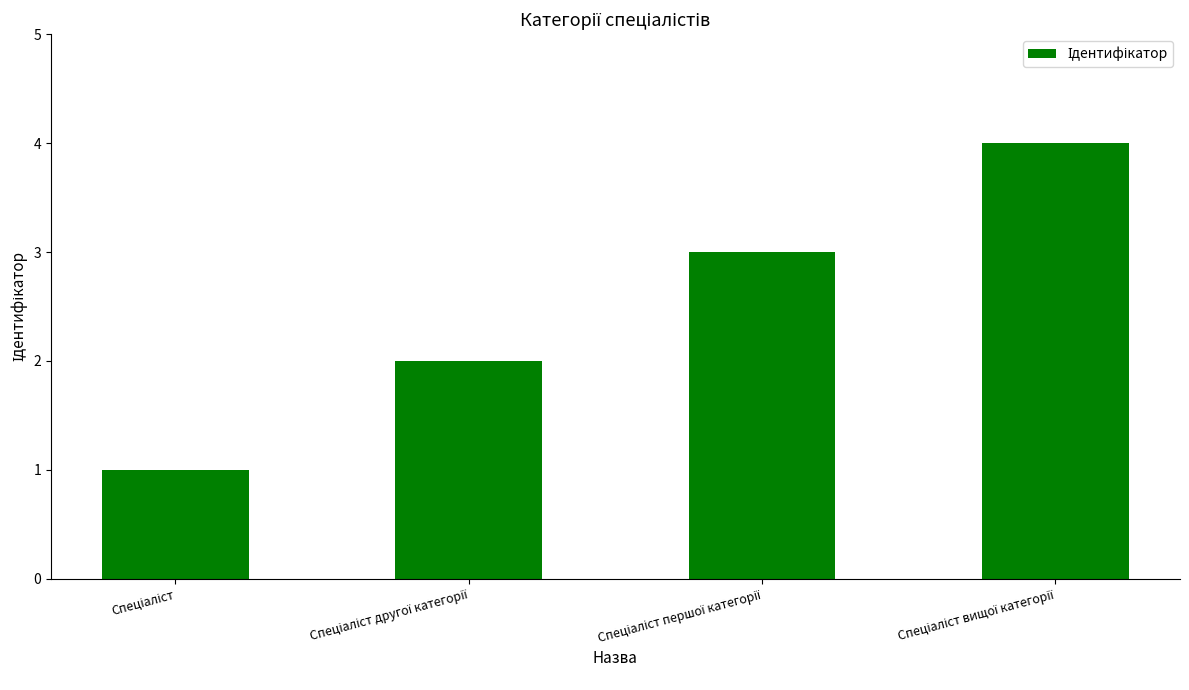

What is the sum of all values?

10